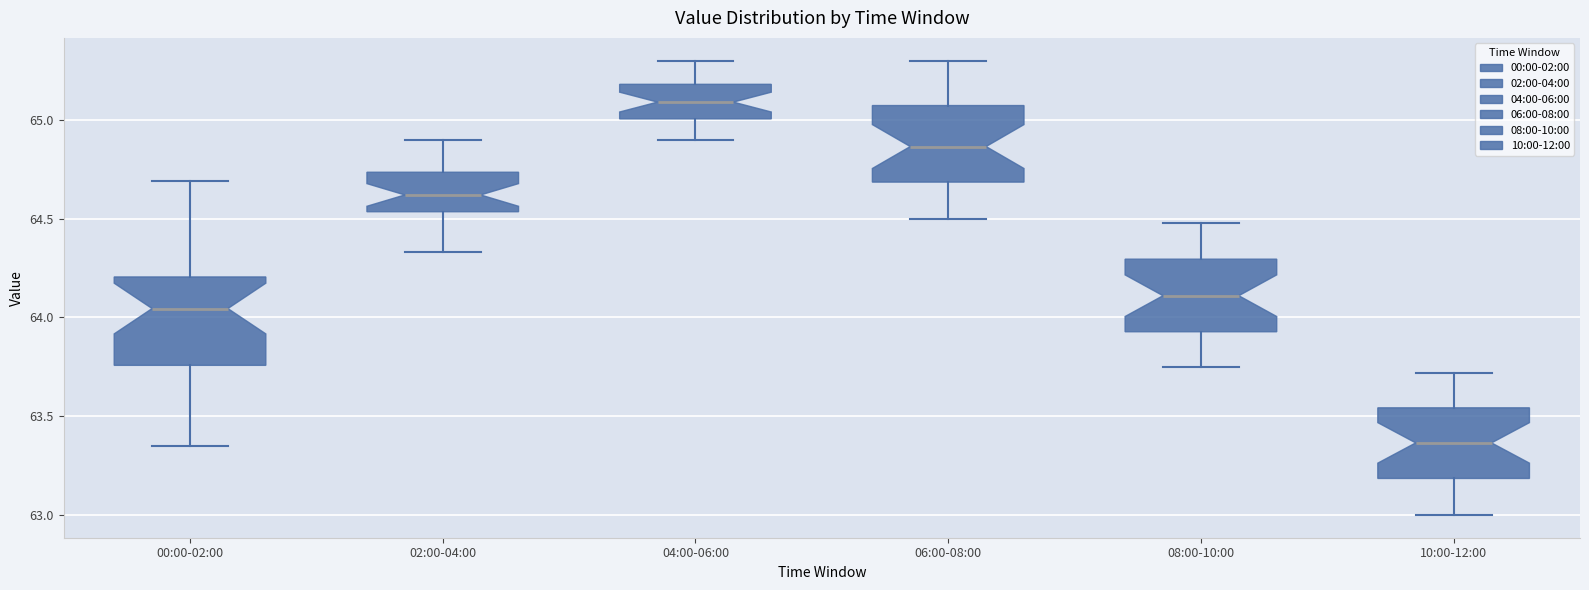

Where does the upper whisker of the box for 02:00-04:00 end on the y-axis? The values are not printed on the chart, so give them approximately, as read against the axis.

64.90